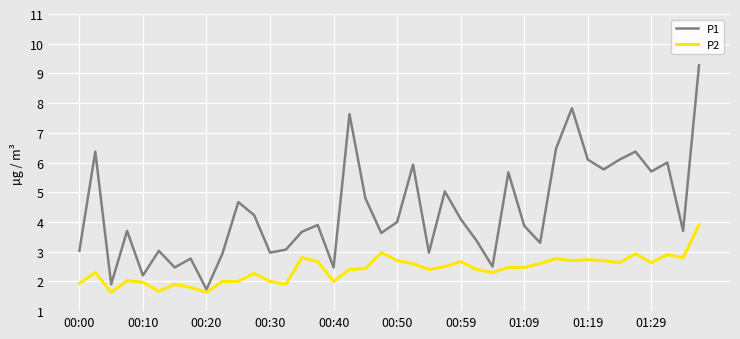

Which series has the largest range (max minus min)?

P1